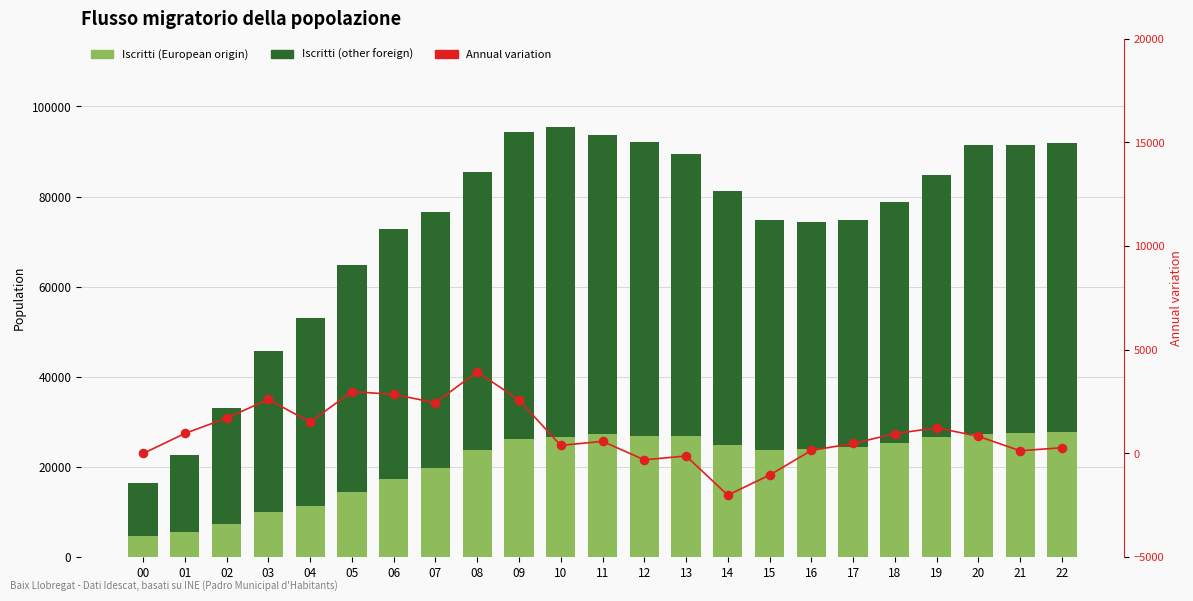

At how many categories does at least one series exceed 30759?

20